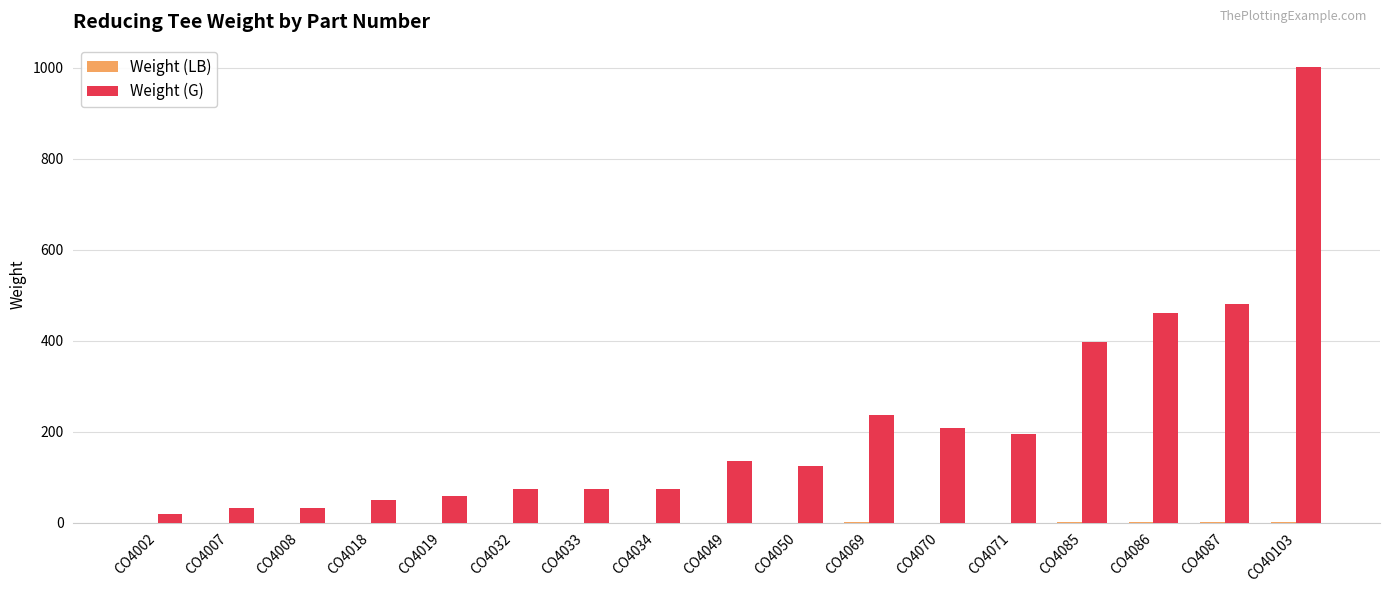

What is the sum of all Weight (G) values?

3650.4